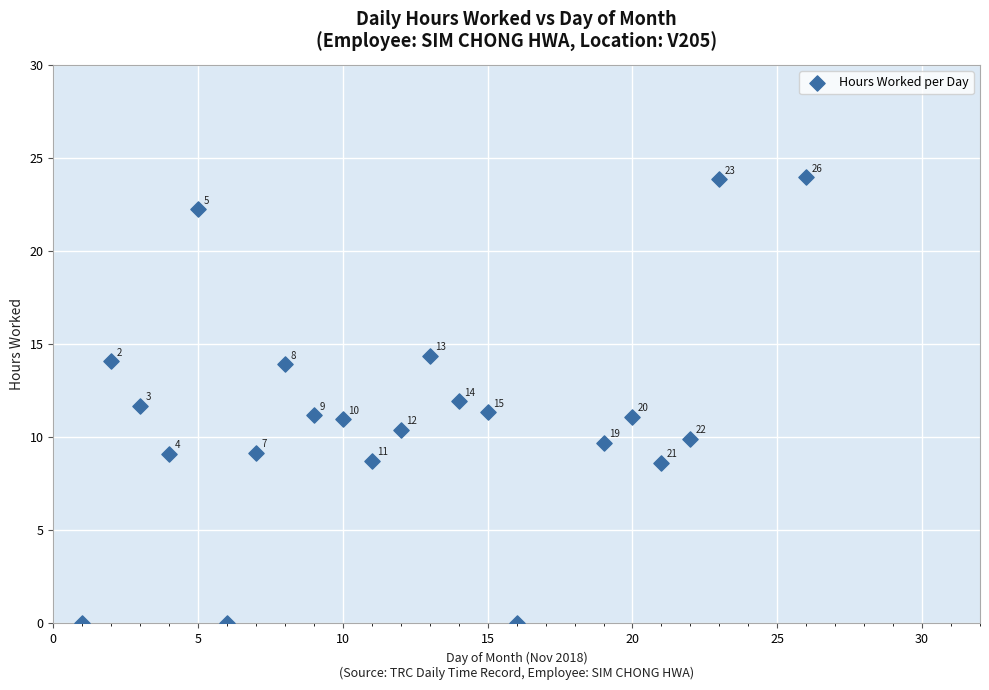

What is the range of X values (max minus min)?

25.0